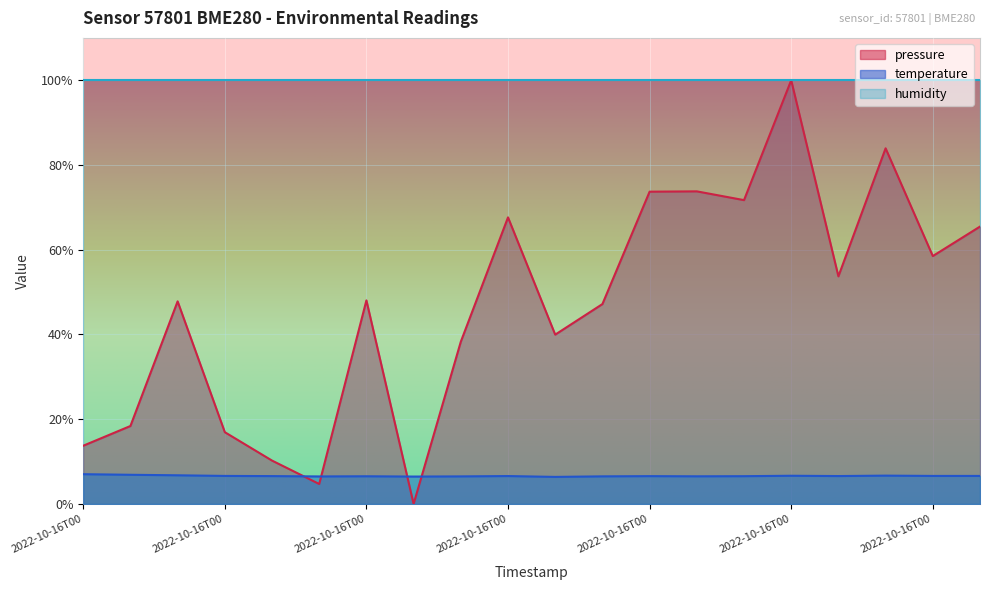

What is the sum of the pressure values at 2022-10-16T00:01 and 2022-10-16T00:40?

67.5